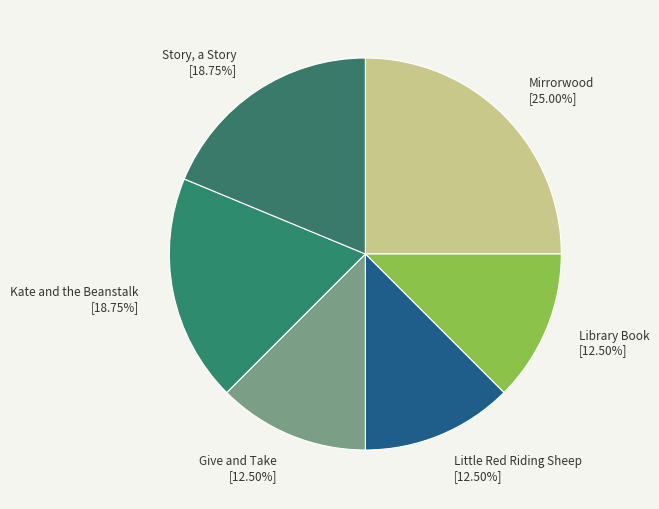

Do Mirrorwood and Library Book together represent more than half of the pie?

No